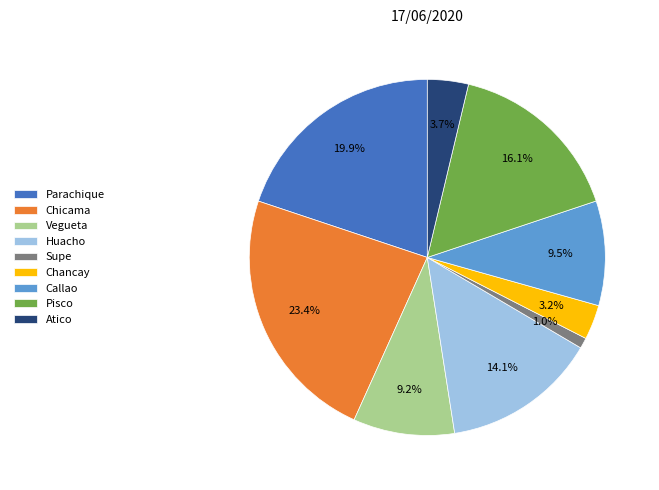

Between Huacho and Chancay, which is larger?

Huacho